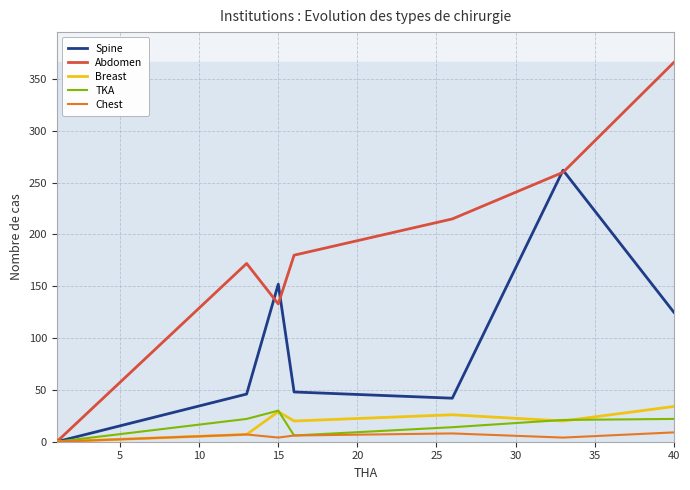

In Abdomen, how many points are lower than both neighbors (excluding endpoints)?

1